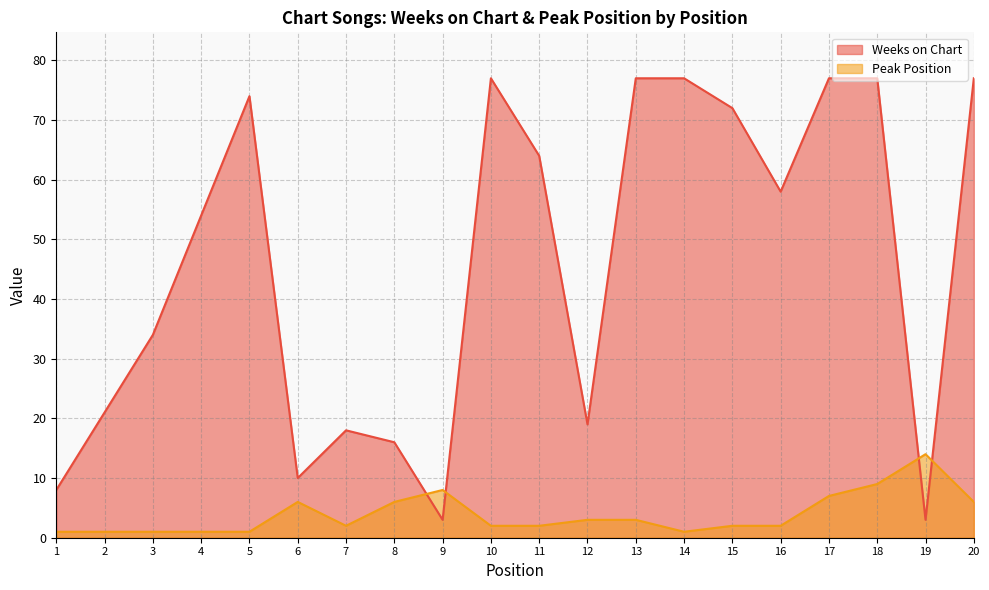

Which series has the largest total across all categories?

Weeks on Chart